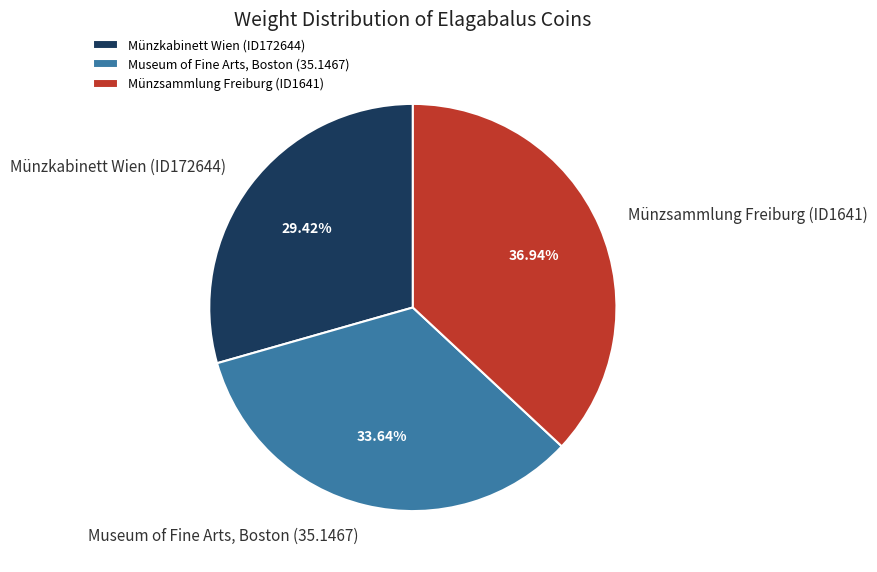

Which has a higher value, Münzsammlung Freiburg (ID1641) or Münzkabinett Wien (ID172644)?

Münzsammlung Freiburg (ID1641)